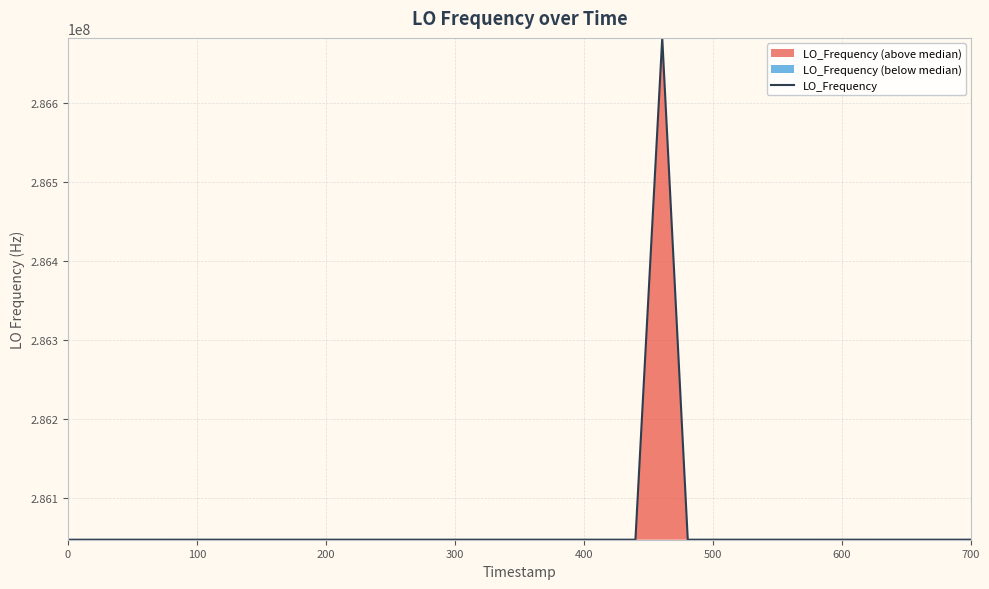

What is the lowest value of the LO_Frequency series?

286046963.2